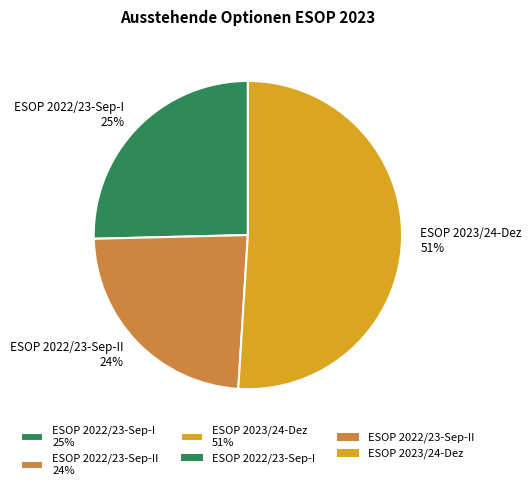

Is it true that ESOP 2022/23-Sep-I 25% is 25% of the pie?

True